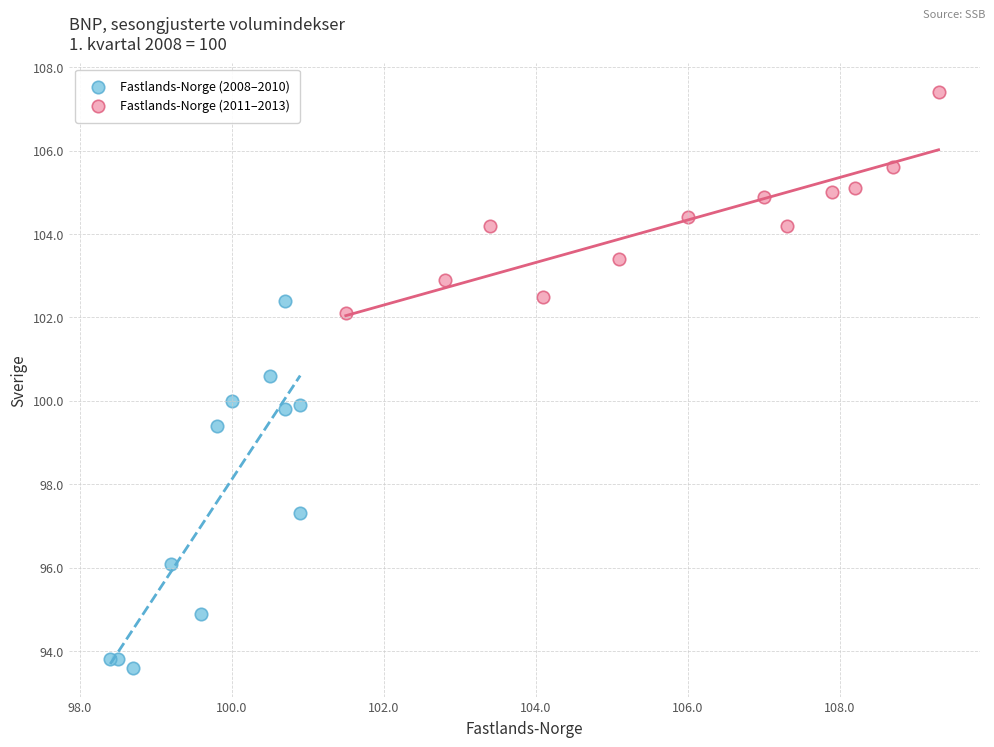

Which series has the largest Y range (max minus min)?

Fastlands-Norge (2008–2010)